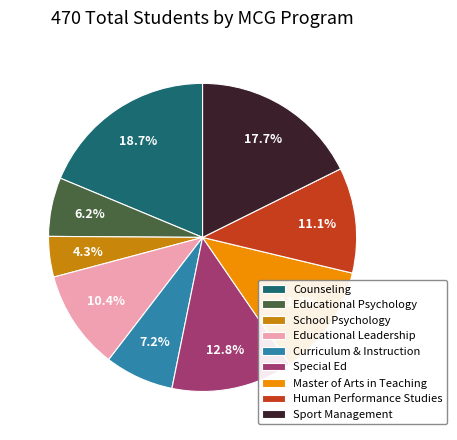

How many segments does this pie chart have?

9